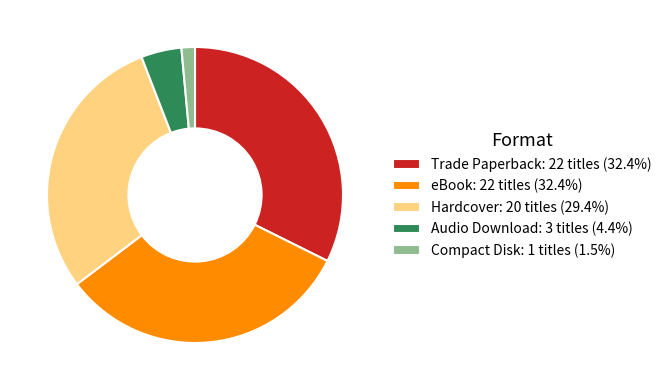

Is there any slice that represents more than half of the pie?

No